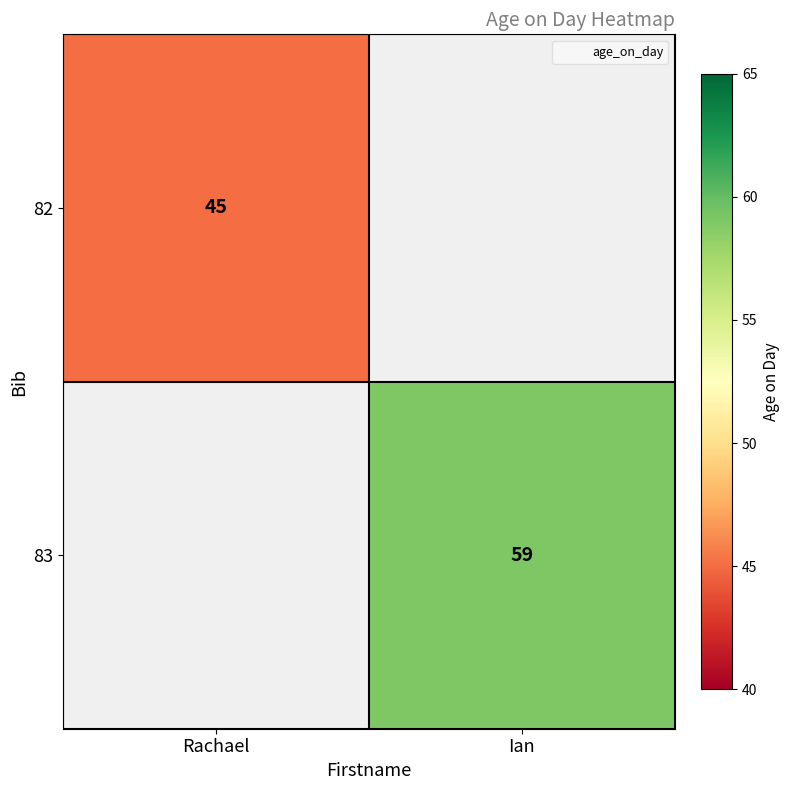

At which category does the chart reach its minimum across all series?

Rachael